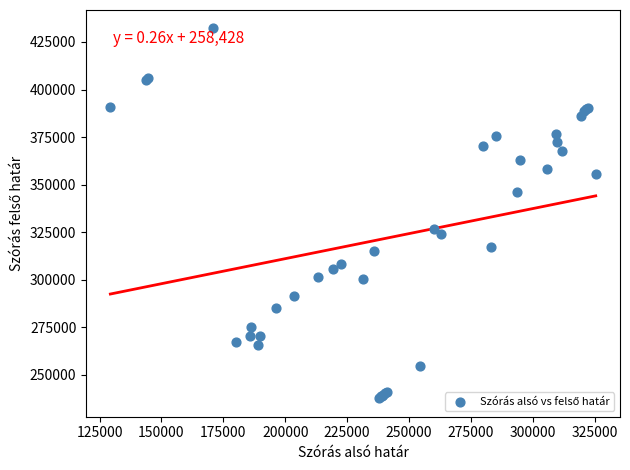

What Y value in the scatter plot is closest to 334901?

326667